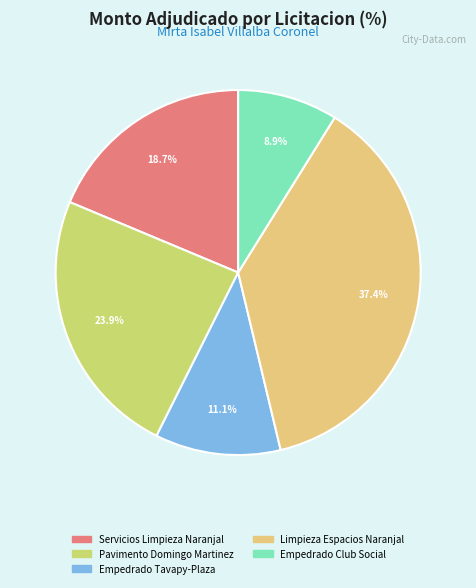

Which category has the biggest portion of the pie?

Limpieza Espacios Naranjal